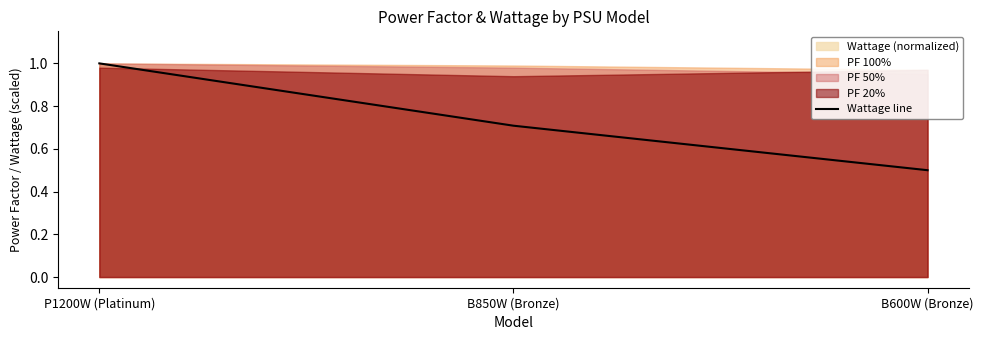

At which label is Wattage line closest to 0?

B600W (Bronze)